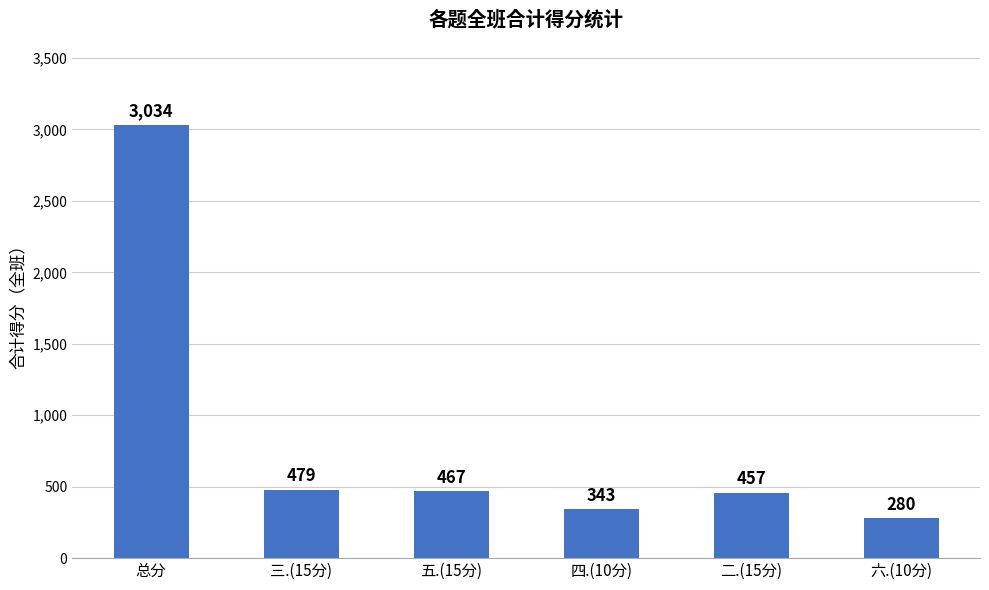

What is the value of the 4th bar from the left?

343